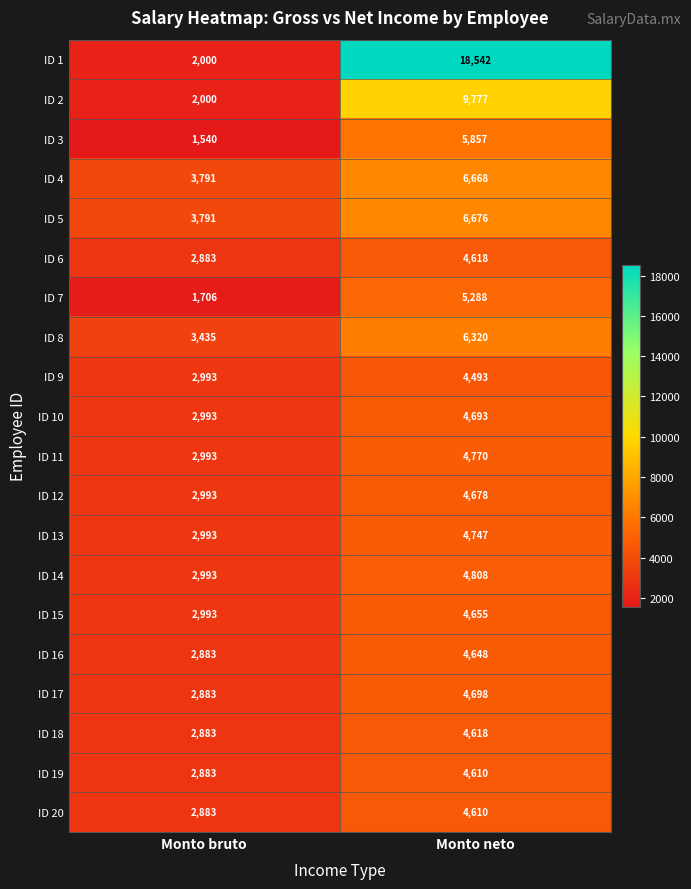

Is it true that ID 10 equals 1848 at Monto bruto?

False